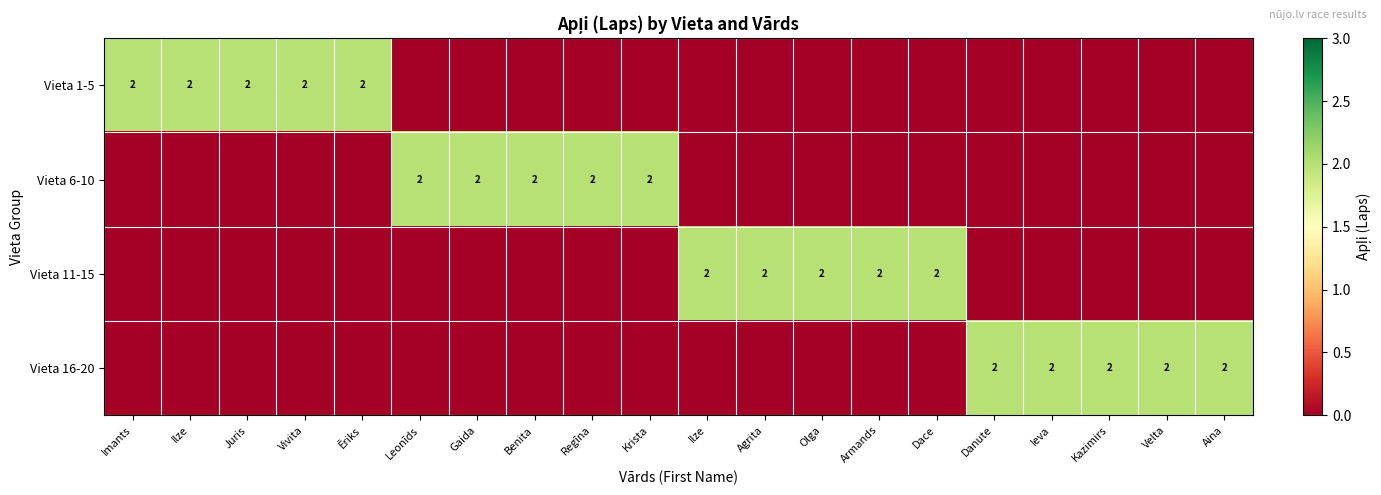

How many positive values does the Vieta 16-20 series have?

5